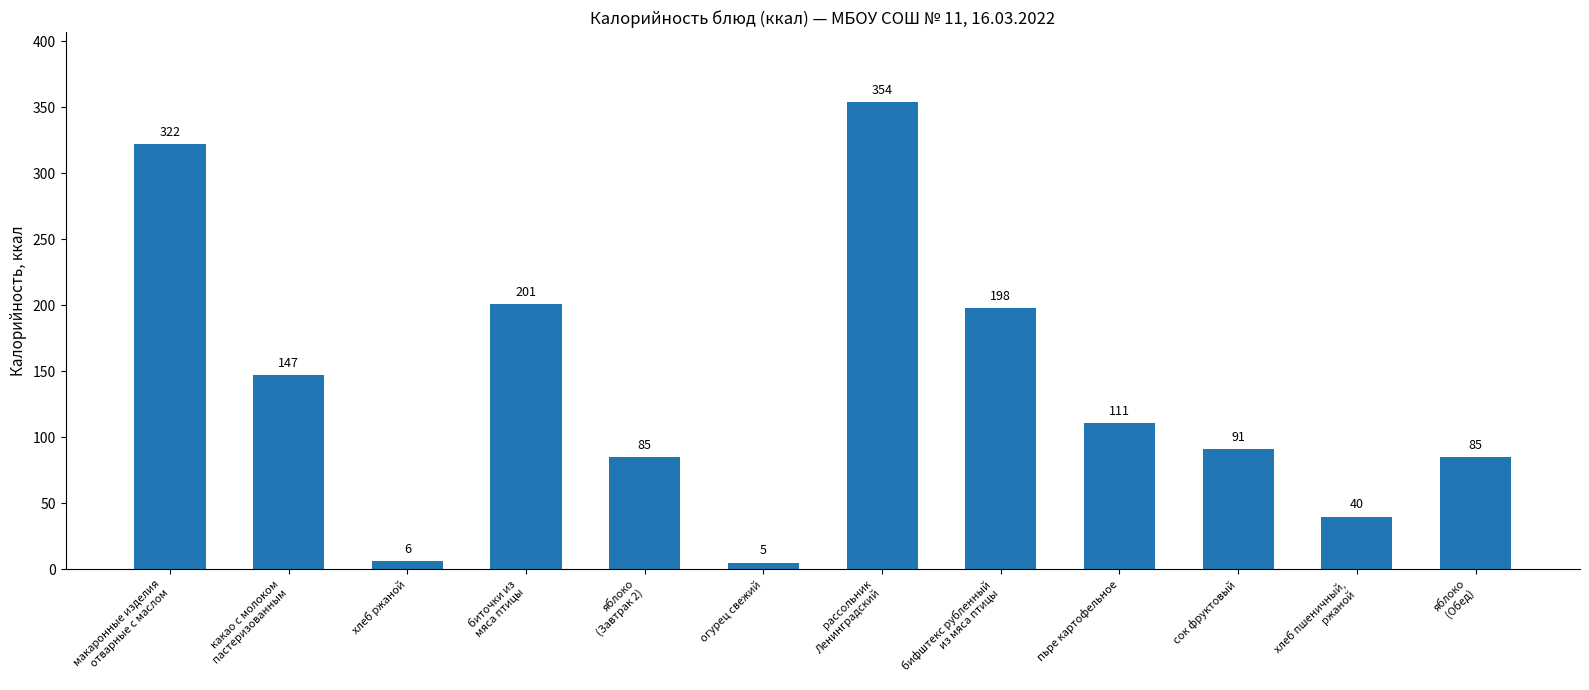

How many bars are there in total?

12